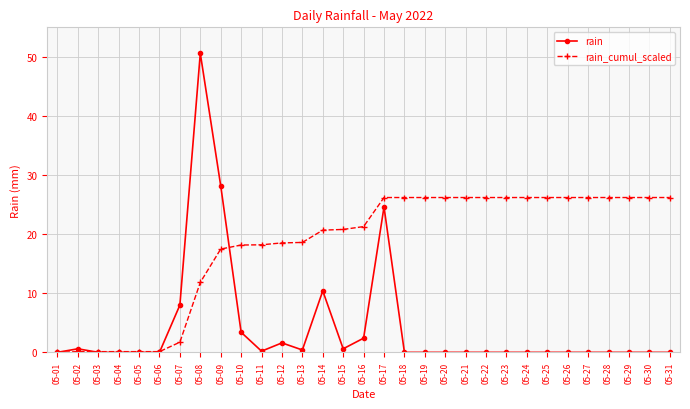

Which series has the widest spread of values?

rain